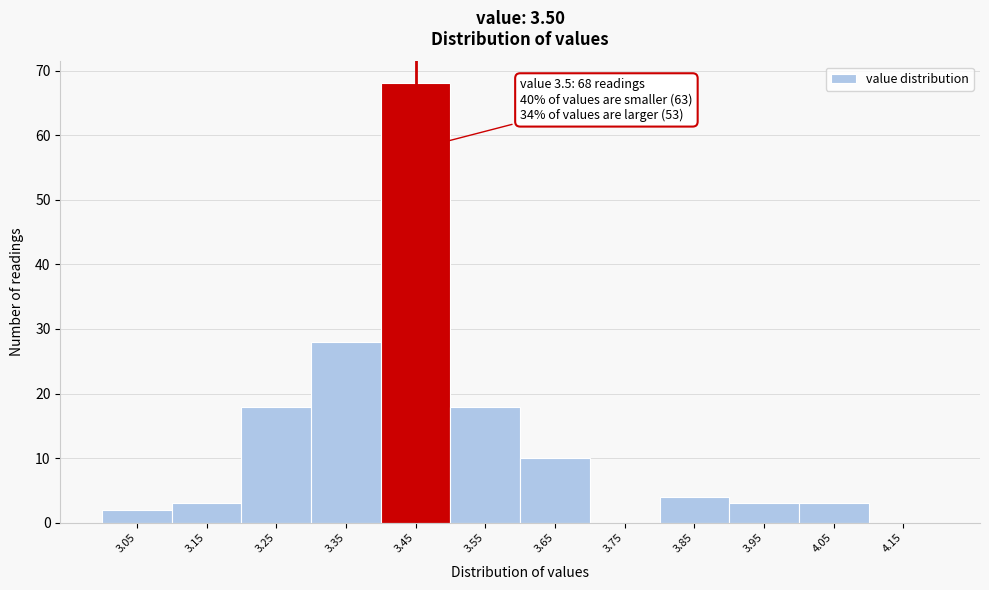

Reading right to left, transcribe all the data shown in this chart.

4.15=0	4.05=3	3.95=3	3.85=4	3.75=0	3.65=10	3.55=18	3.45=68	3.35=28	3.25=18	3.15=3	3.05=2